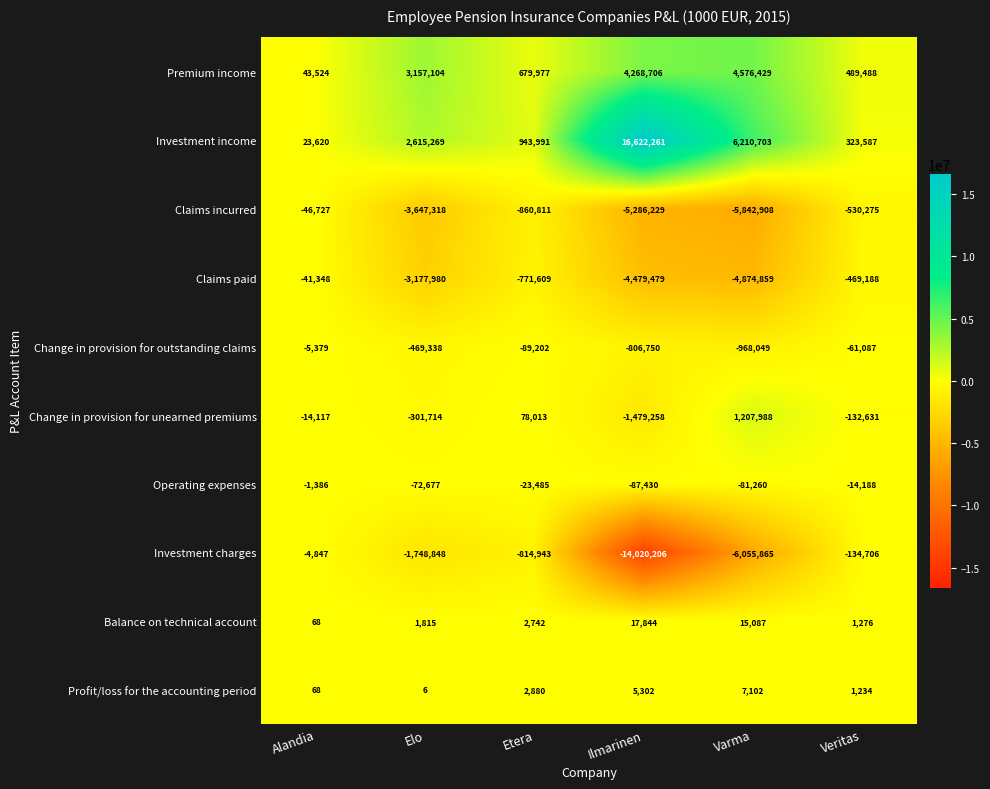

The Premium income series shows 77767 at Alandia. True or false?

False